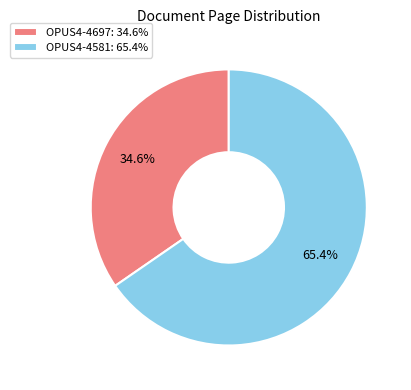

Is OPUS4-4697 the majority of the pie?

No